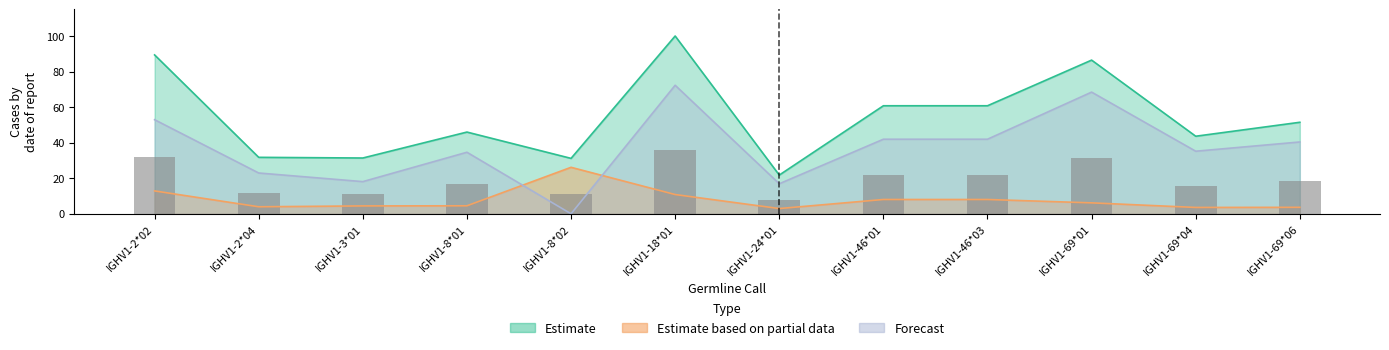

What is the value of the mut_pass_count bar at the 4th from the left?

4.5